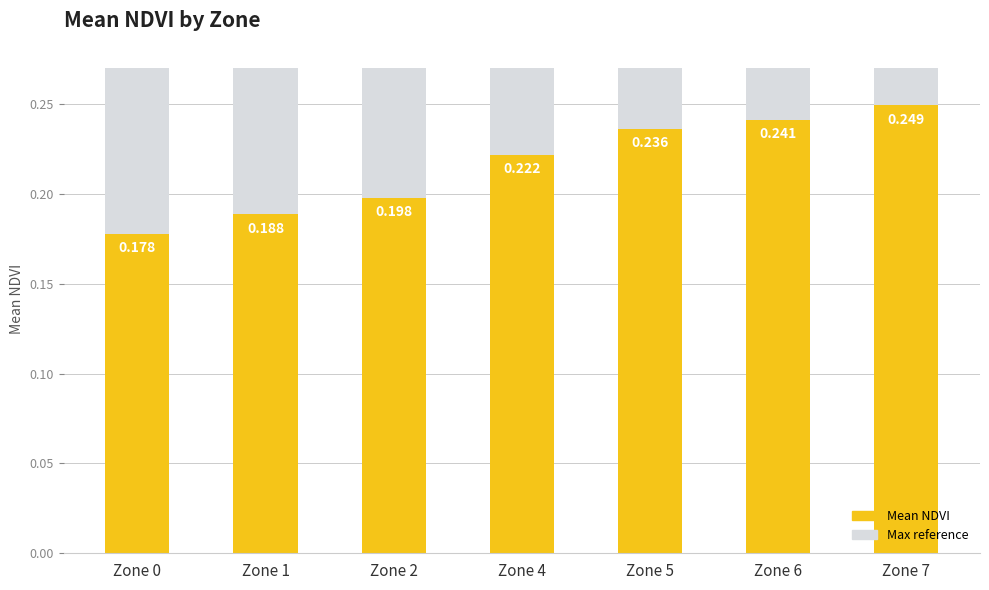

What is the average value?

0.2